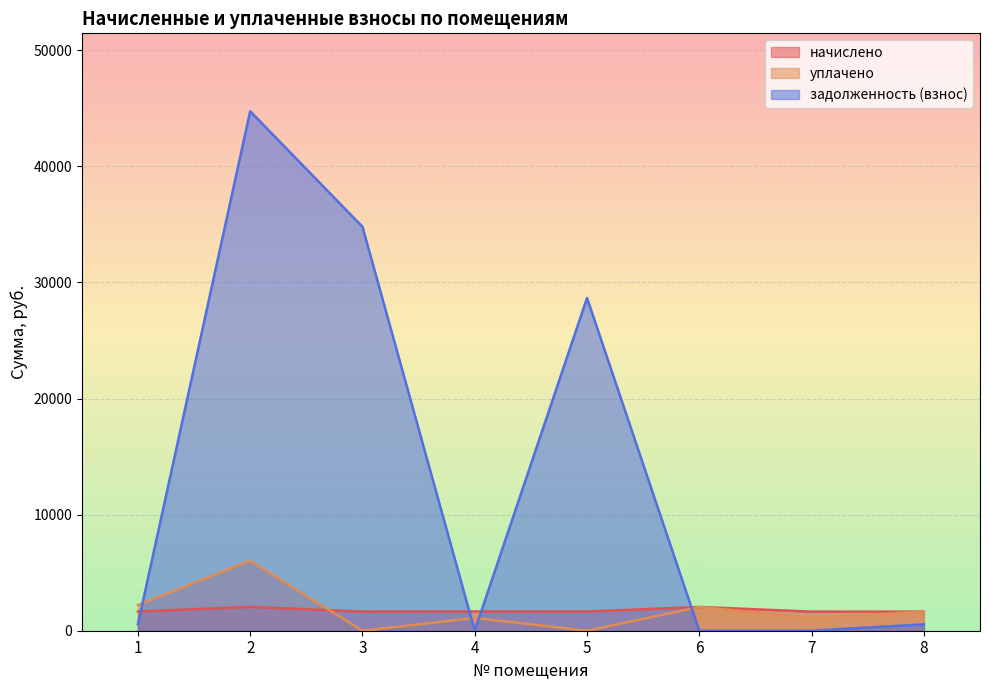

What is the value of the задолженность (взнос) point at the 5th from the left?

28665.1